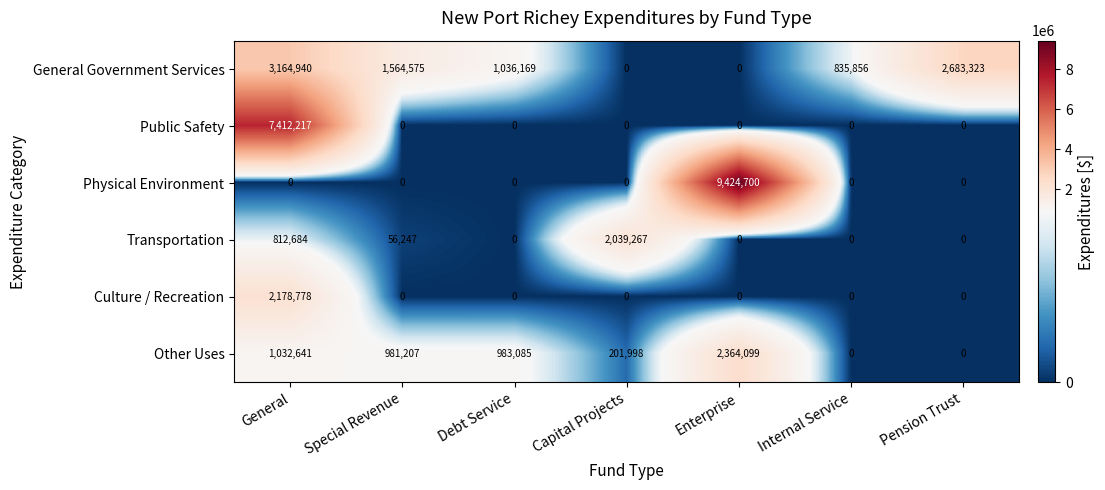

Which series has the largest total across all categories?

Physical Environment